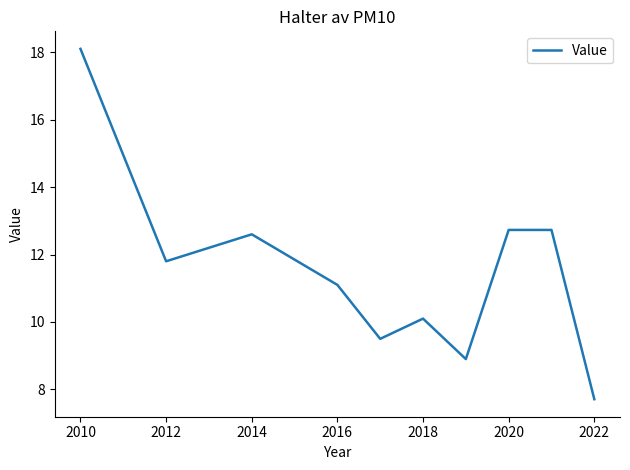

What is the difference between the maximum and minimum values?

10.4